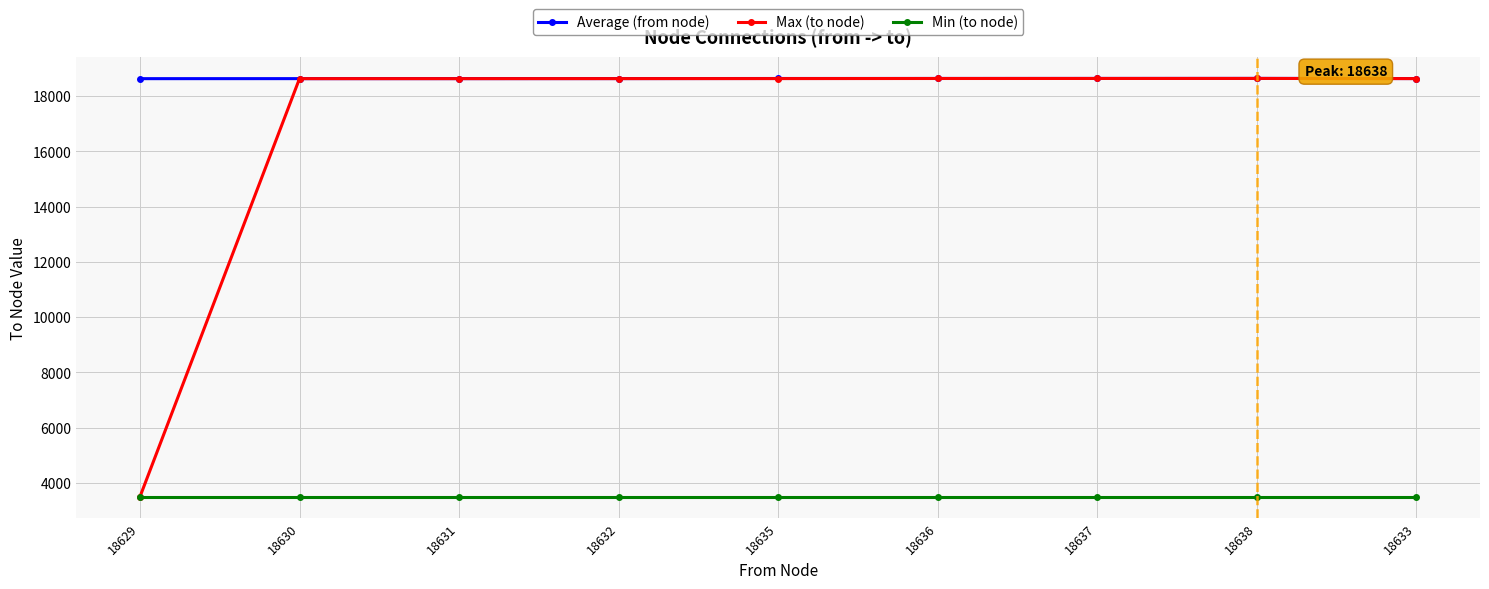

What is the approximate value of Min (to node) at 18630?

3506